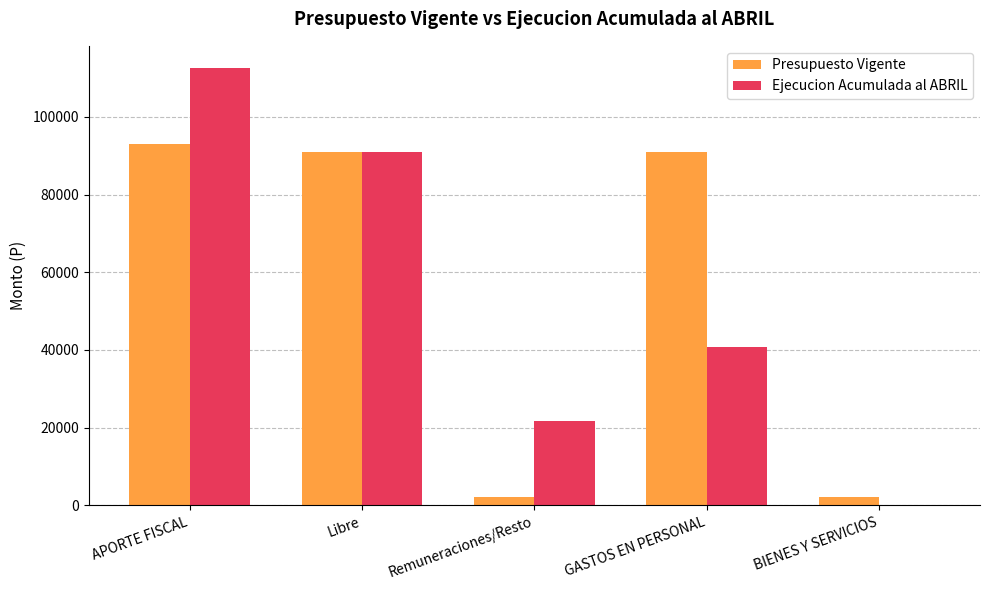

The Ejecucion Acumulada al ABRIL series shows 32227 at Remuneraciones/Resto. True or false?

False